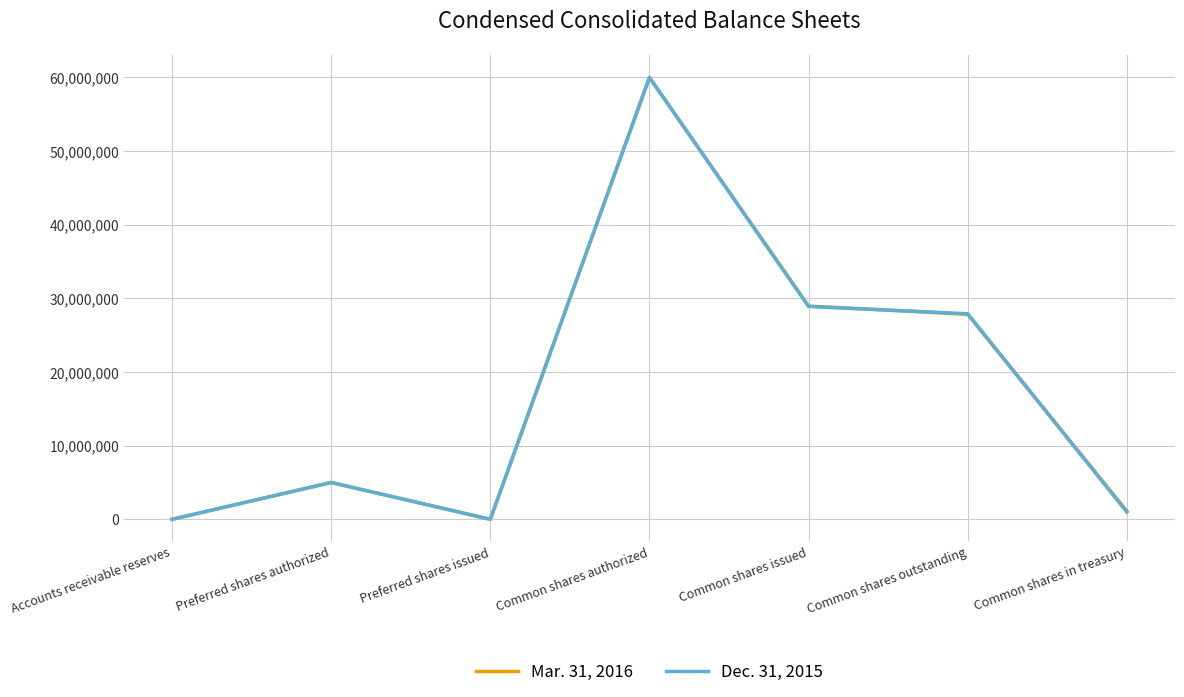

What is the difference between the second highest and second lowest values in the Dec. 31, 2015 series?

28905934